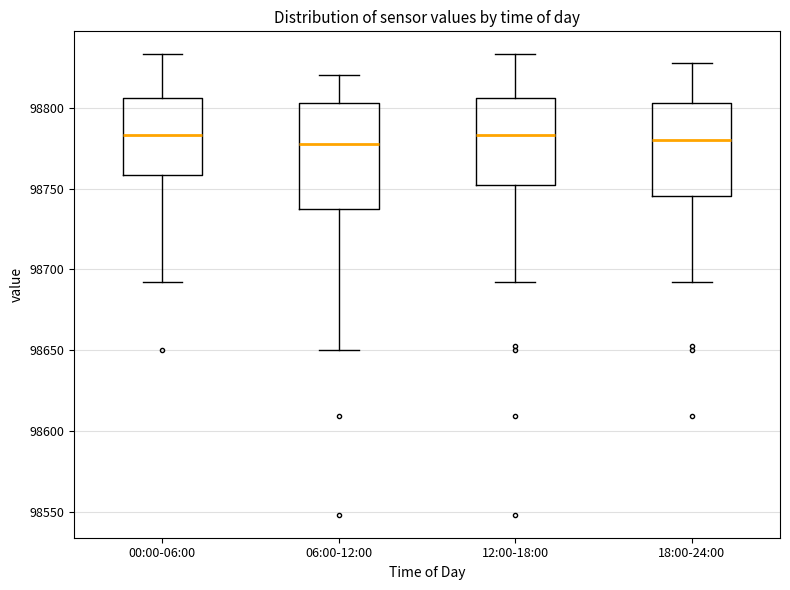

Reading left to right, read every box against the y-axis: the position of its median line, the range the box covers, and the ends of its whiskers. The values are not printed on the chart, so give them approximately, as read against the axis.

00:00-06:00: median 98785, box 98760 to 98805, whiskers 98690 to 98835
06:00-12:00: median 98780, box 98735 to 98805, whiskers 98650 to 98820
12:00-18:00: median 98785, box 98755 to 98805, whiskers 98690 to 98835
18:00-24:00: median 98780, box 98745 to 98805, whiskers 98690 to 98830